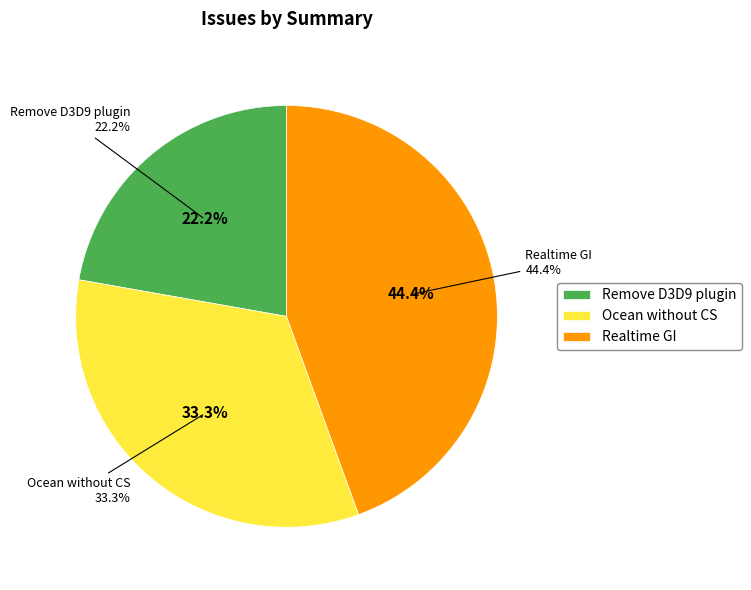

Rank the categories by value from lowest to highest.

Remove D3D9 plugin, Ocean without CS, Realtime GI